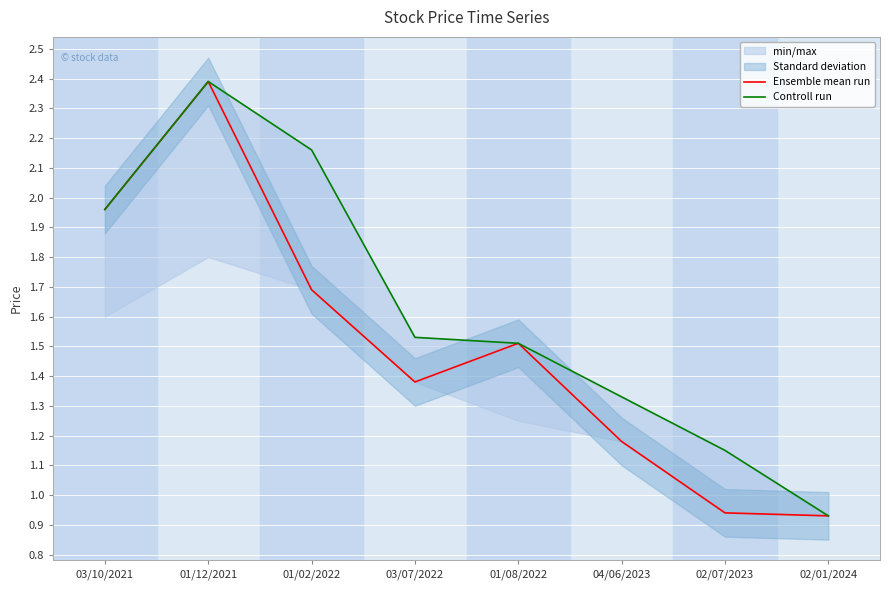

Where is the first local maximum for Controll run?

01/12/2021